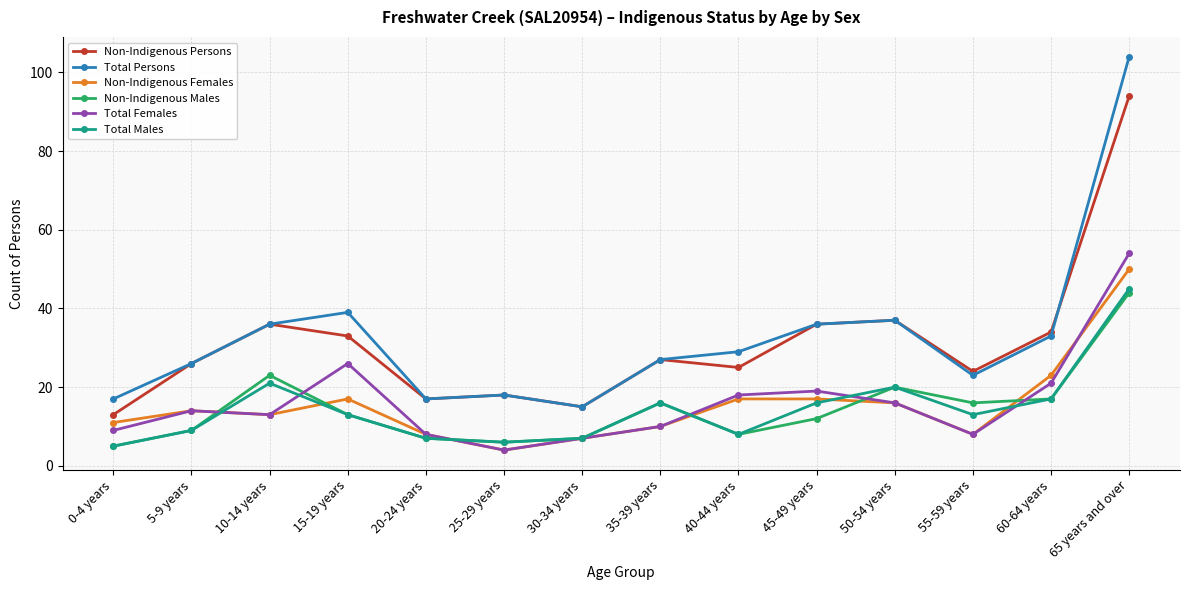

Which category has the highest value across all series?

65 years and over